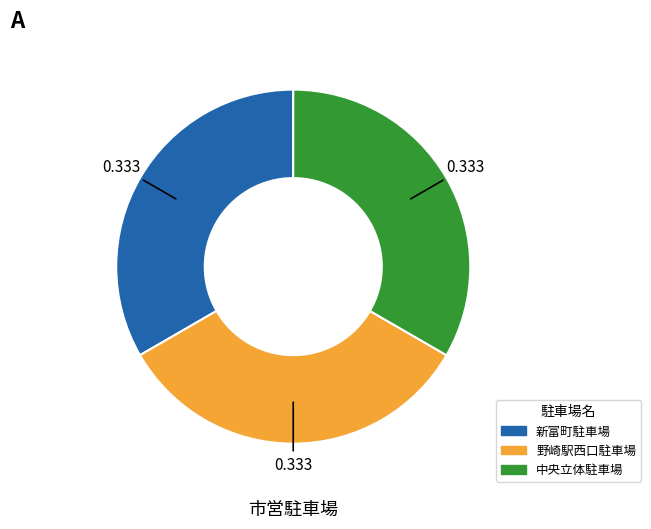

How many segments does this pie chart have?

3